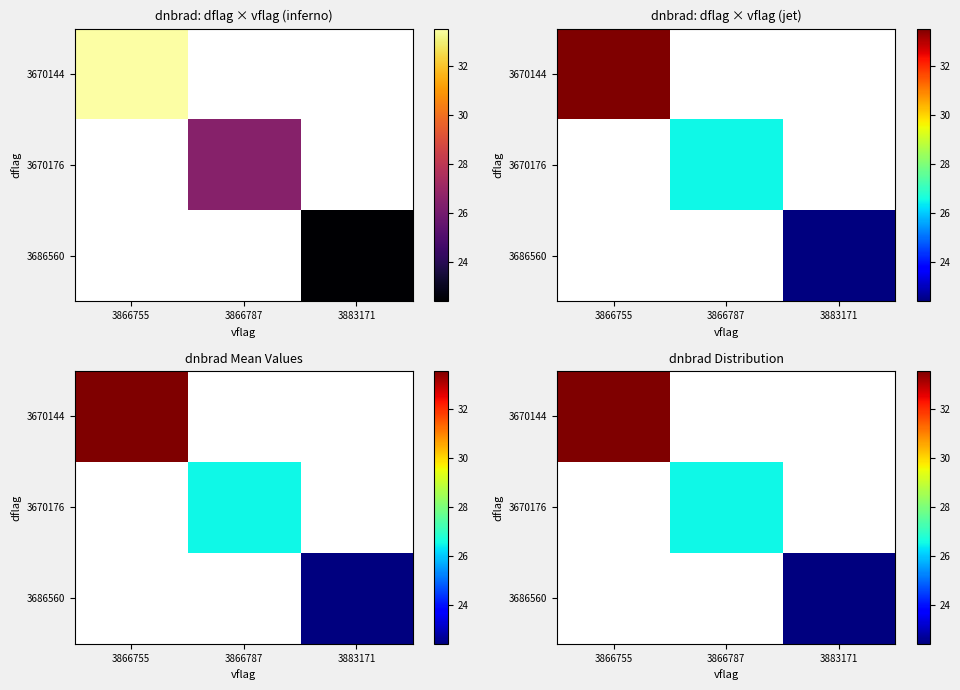

What is the greatest value displayed?

33.5